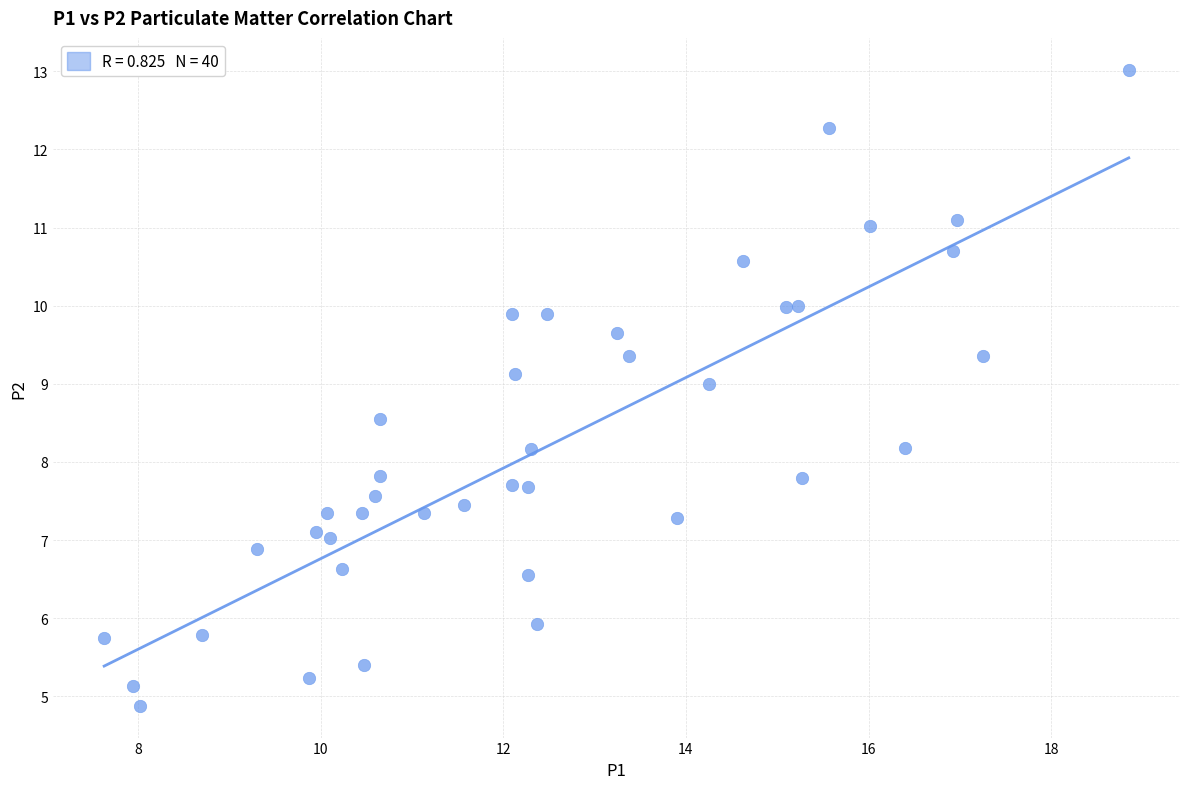

What is the range of X values (max minus min)?

11.2